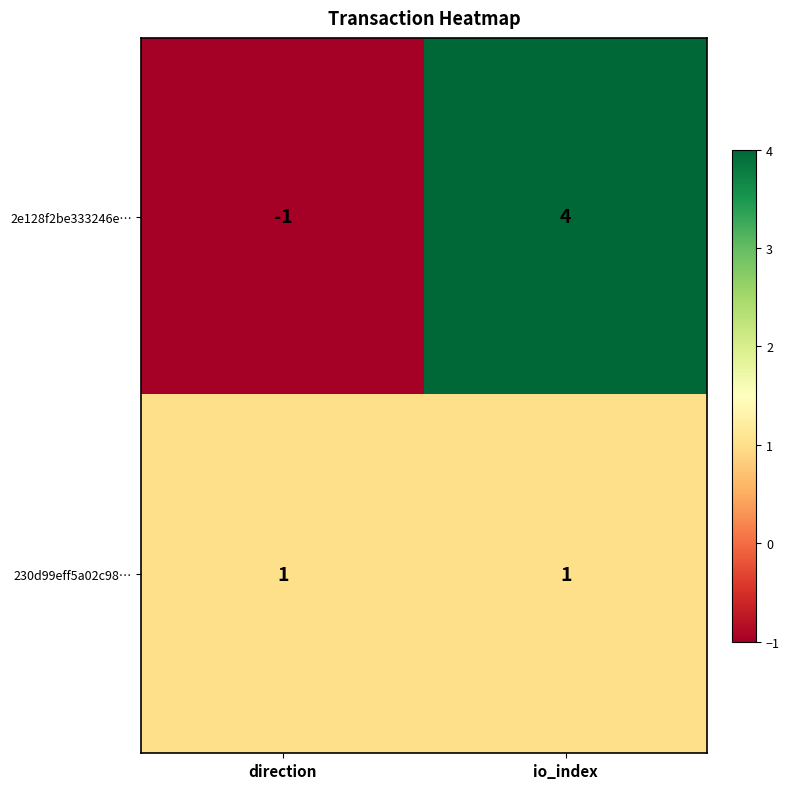

True or false: 230d99eff5a02c98… has a value of 1 at io_index.

True